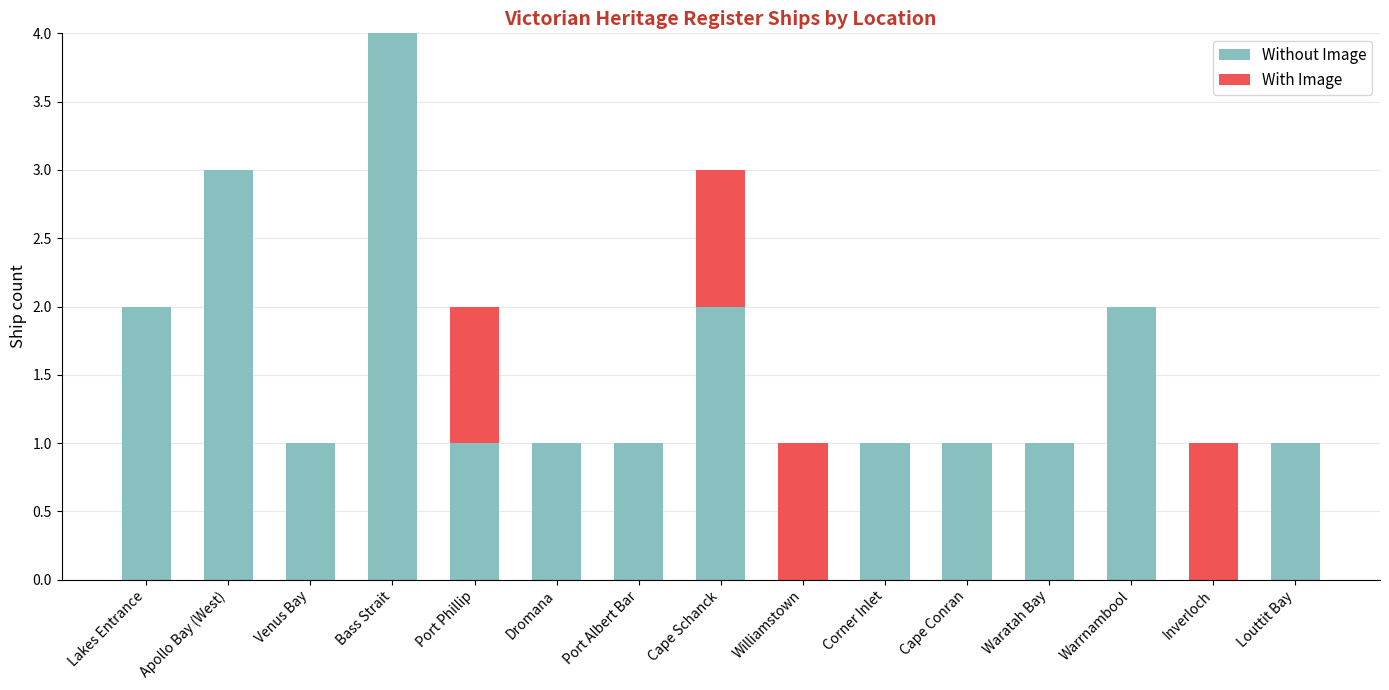

What is the maximum value for Without Image?

4